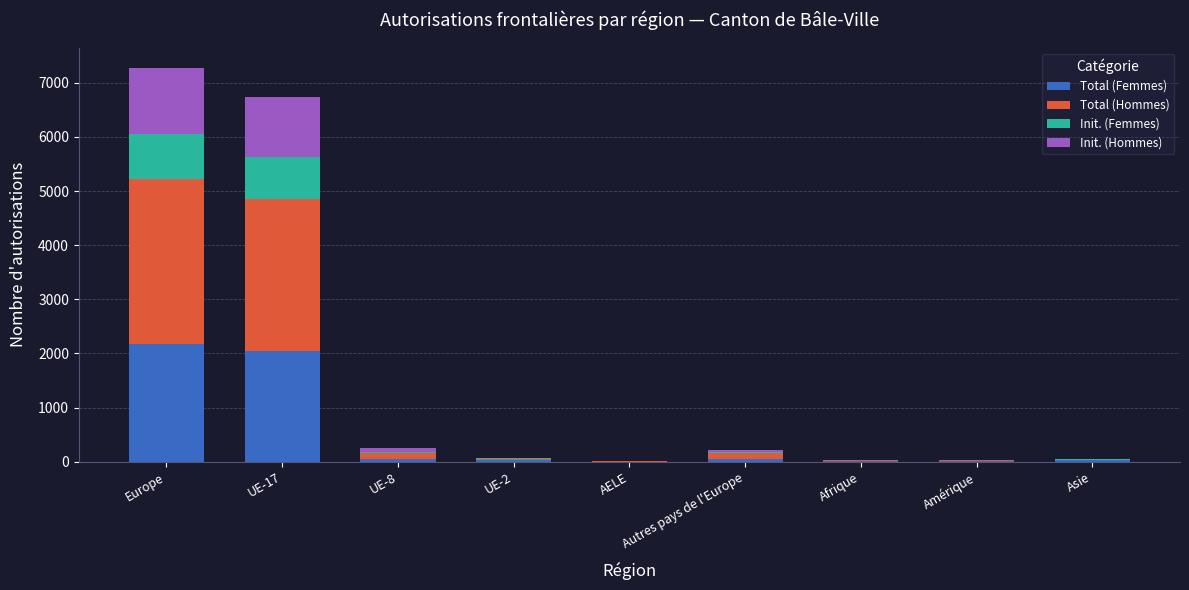

The value of Total (Femmes) at Europe is 2182. True or false?

True